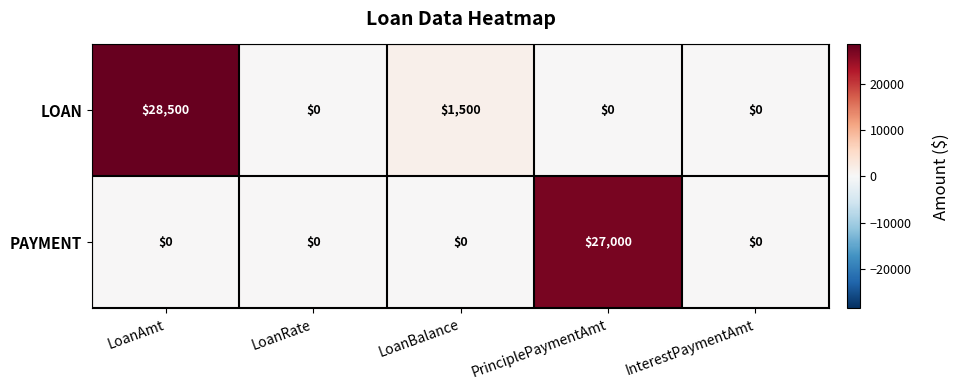

Is the value of LOAN at LoanBalance greater than the value of PAYMENT at LoanAmt?

Yes